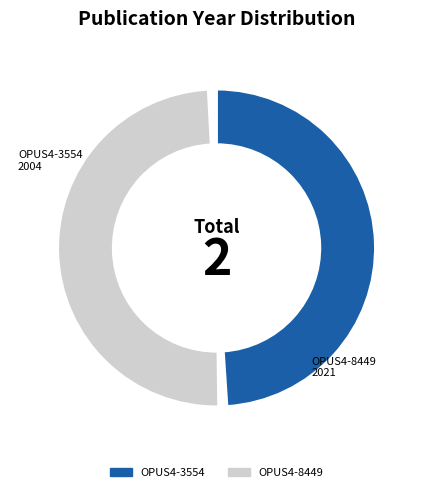

Approximately how many times larger is the value at OPUS4-3554 compared to OPUS4-8449?

1.0